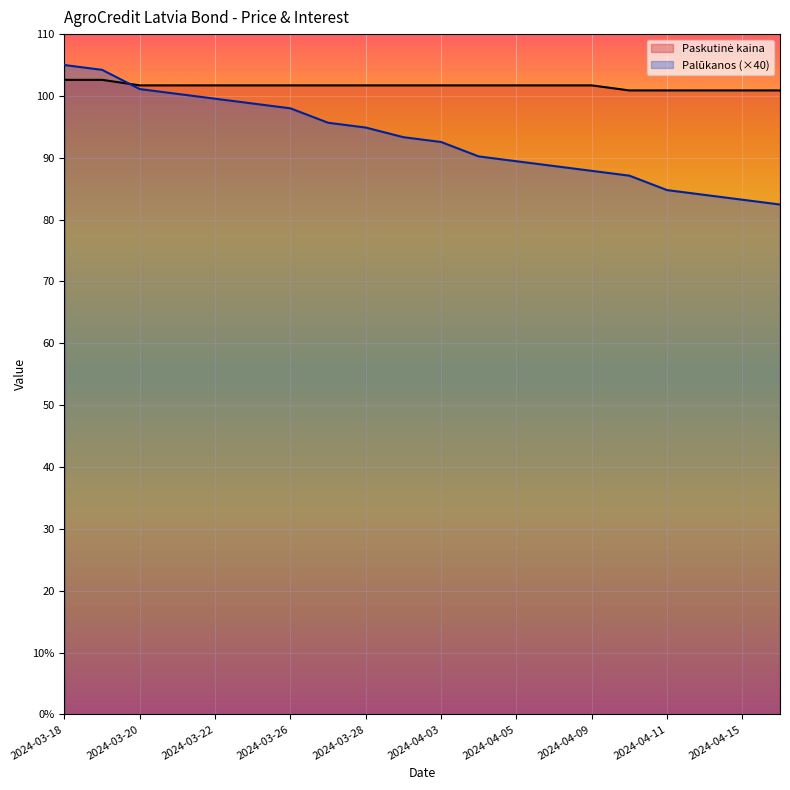

Rank the series by their maximum value, from lowest to highest.

Paskutinė kaina, Palūkanos